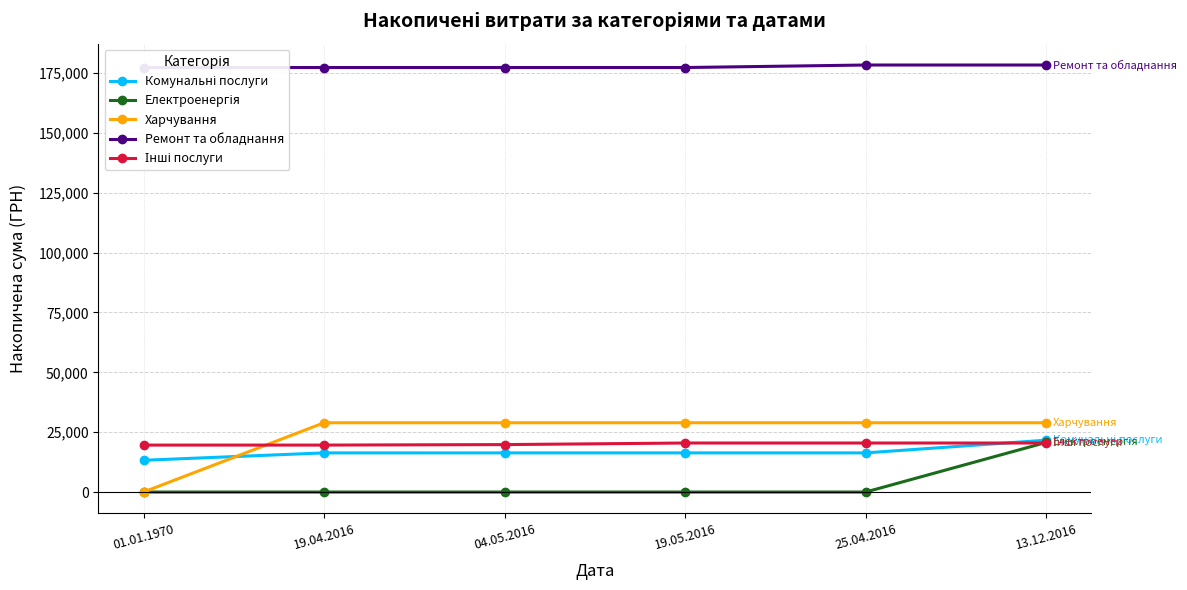

List the series in order of their peak value, lowest first.

Інші послуги, Електроенергія, Комунальні послуги, Харчування, Ремонт та обладнання